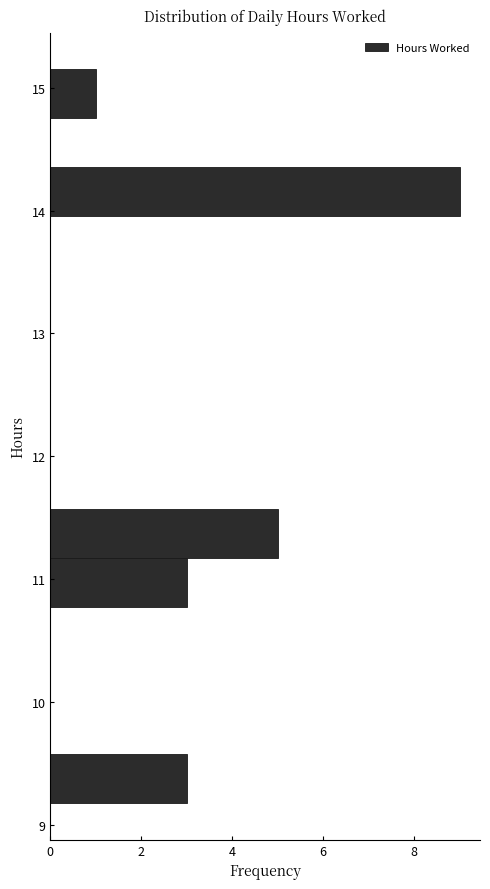

Read against the y-axis, roughly where is the centre of the longest bar?

14.2